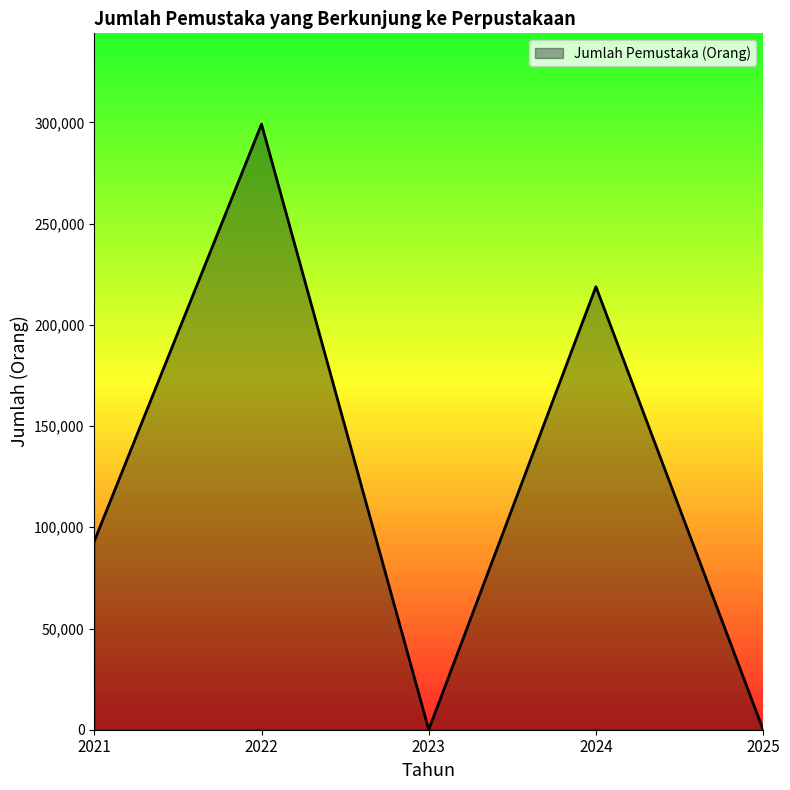

Between 2022 and 2025, which is larger?

2022